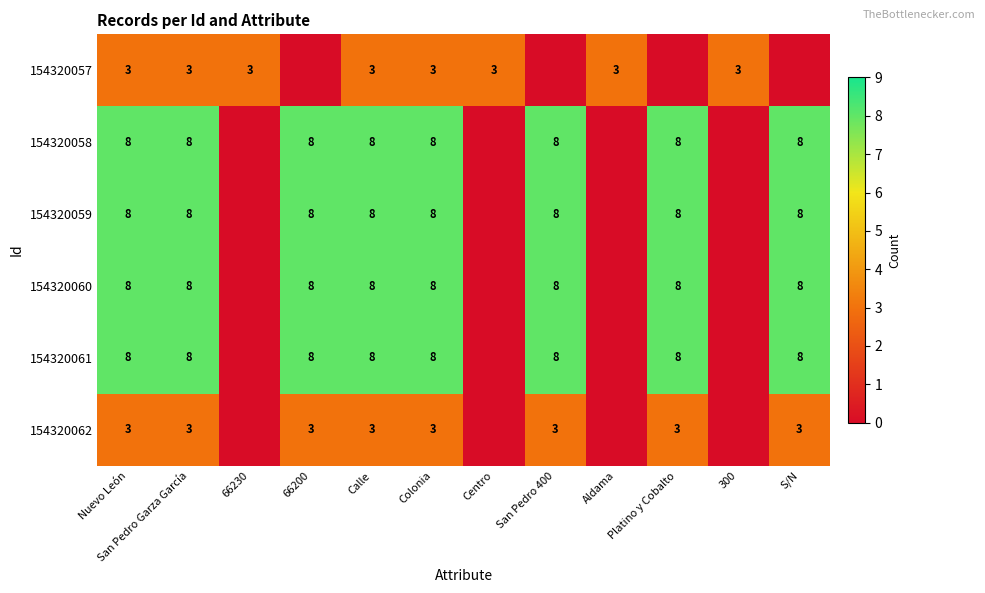

What is the difference between the highest and lowest values at Aldama?

3